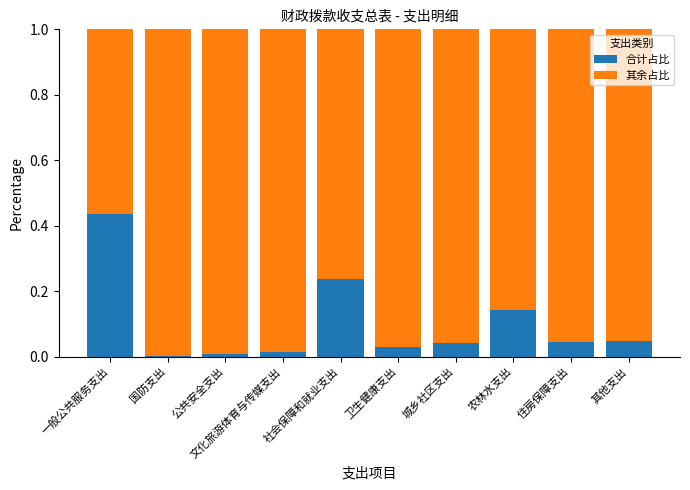

The 合计占比 series shows 0.2 at 一般公共服务支出. True or false?

False